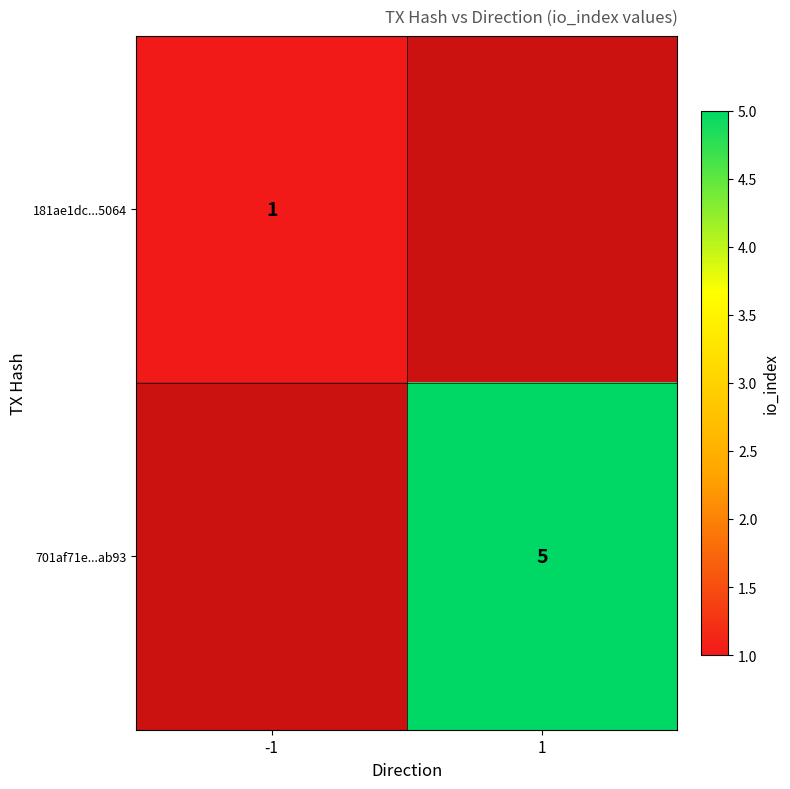

Is it true that 181ae1dc...5064 equals 2 at -1?

False